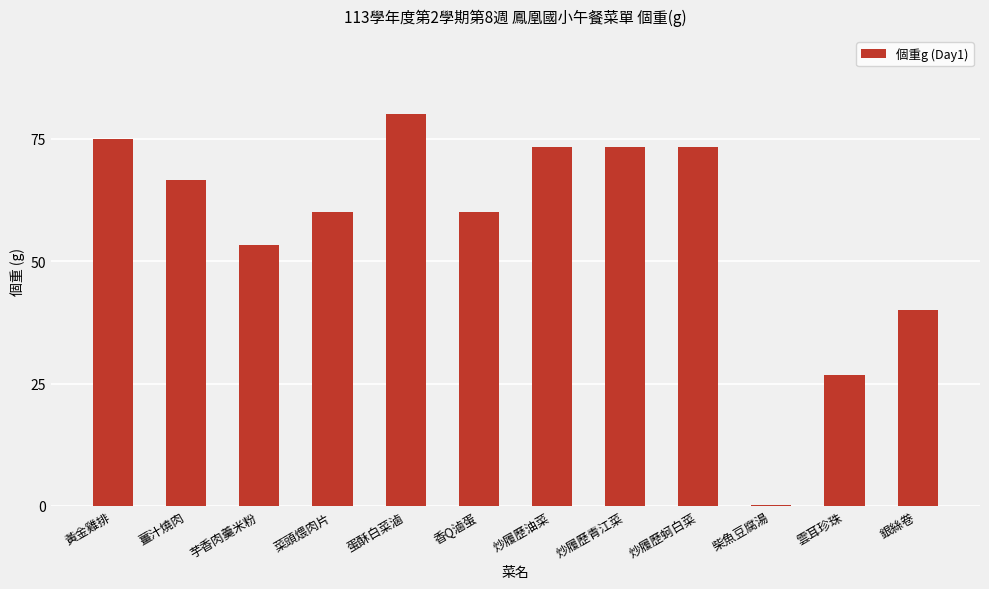

Is it true that the value at 雲耳珍珠 is 26.7?

True